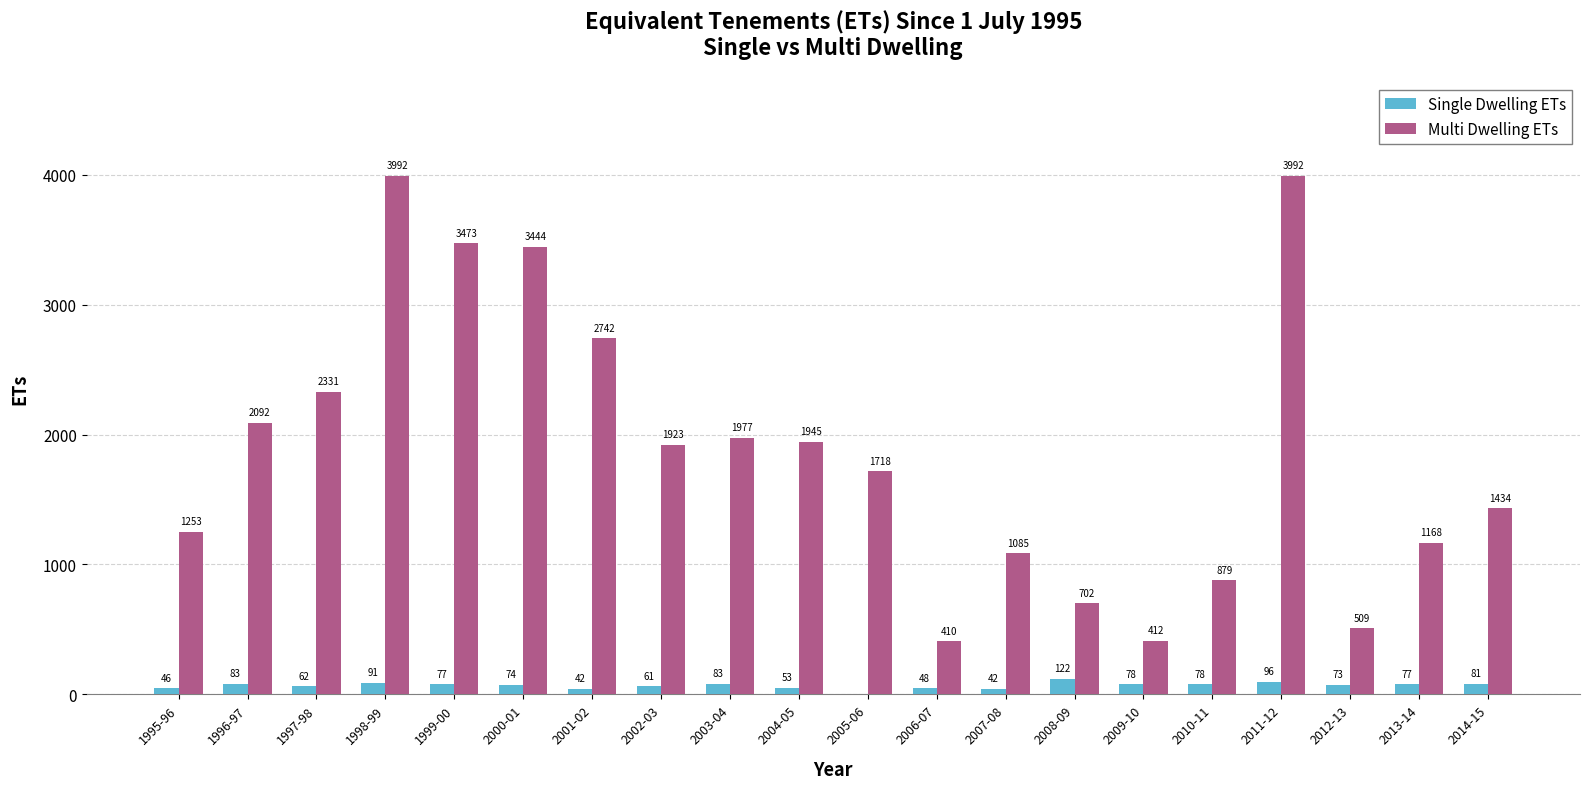

What is the approximate value of Single Dwelling ETs at 2001-02?

42.0